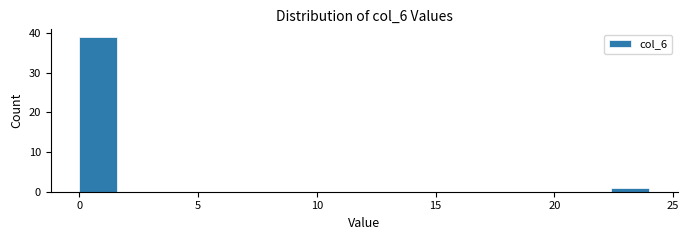

Read against the x-axis, roughly where is the centre of the tallest bar?

1.0